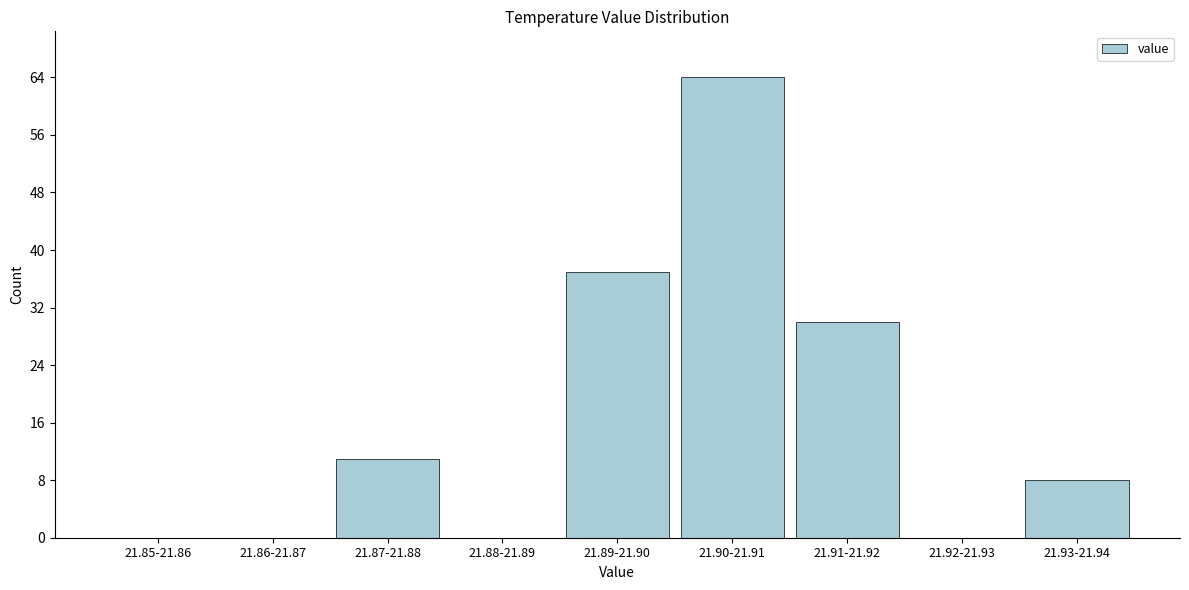

Reading right to left, transcribe all the data shown in this chart.

21.93-21.94=8	21.92-21.93=0	21.91-21.92=30	21.90-21.91=64	21.89-21.90=37	21.88-21.89=0	21.87-21.88=11	21.86-21.87=0	21.85-21.86=0